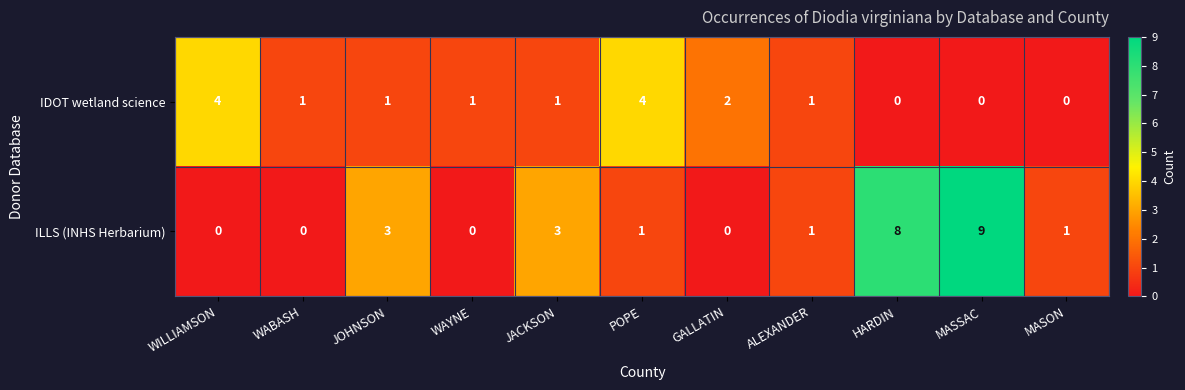

Where does the IDOT wetland science series first go above 1?

WILLIAMSON